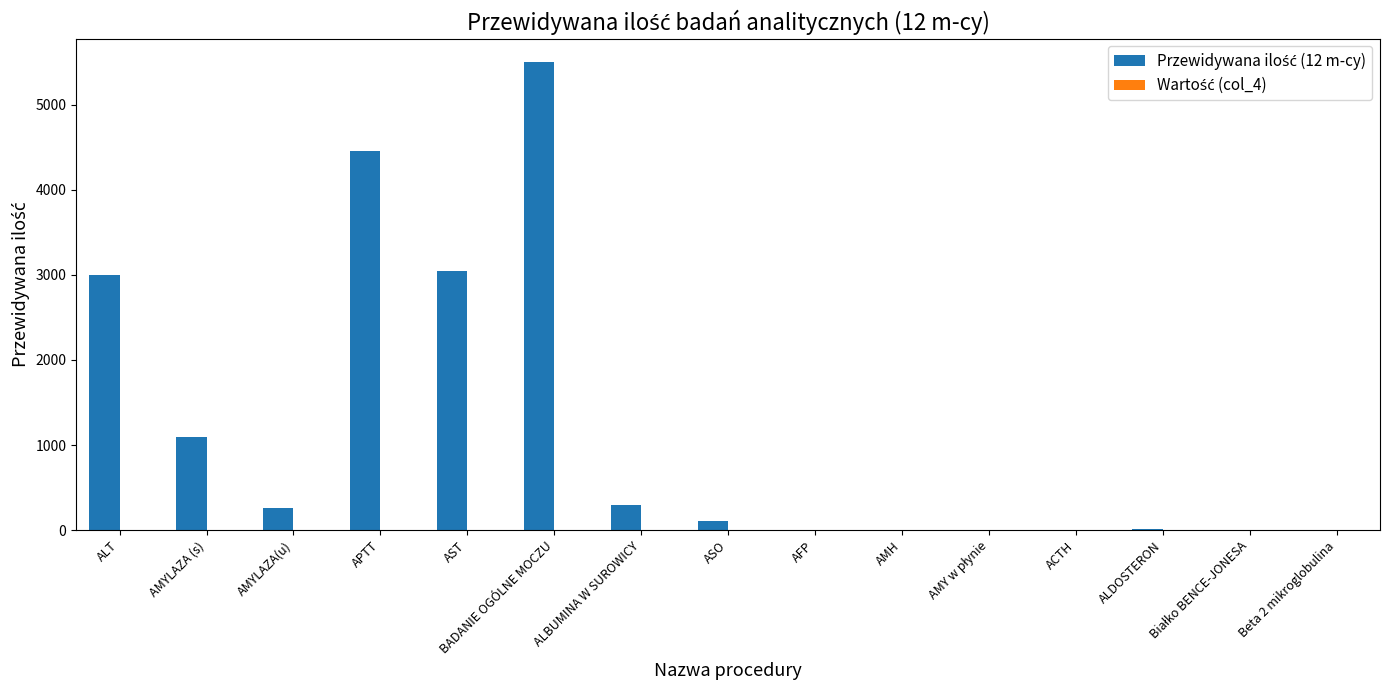

The chart shows a value of 1646 at AMYLAZA (s). True or false?

False